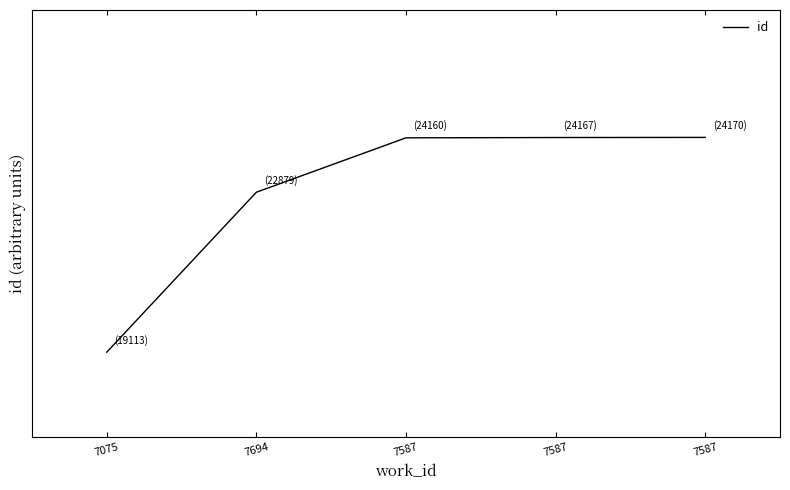

Between 7075 and 7587, which is larger?

7587